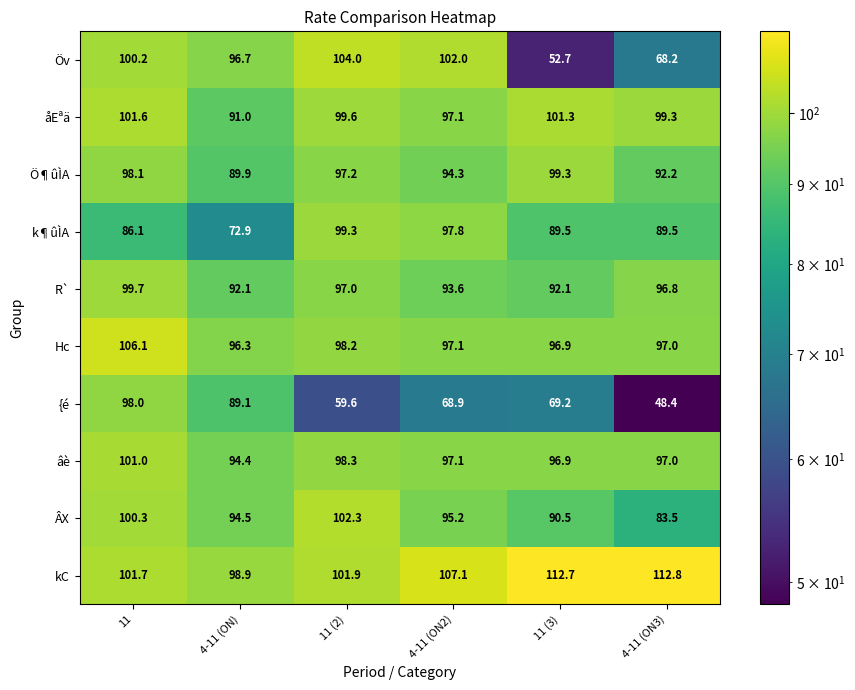

True or false: Ö¶ûÌA has a value of 99.3 at 11 (3).

True